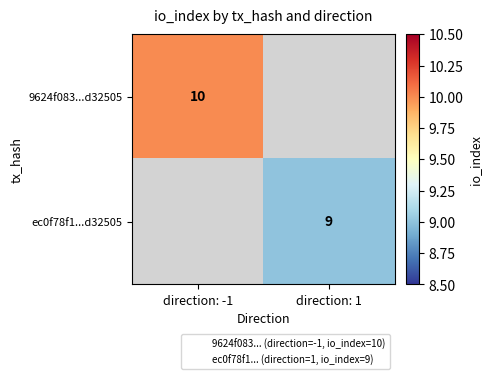

The 9624f083...d32505 series shows 13.3 at direction: -1. True or false?

False